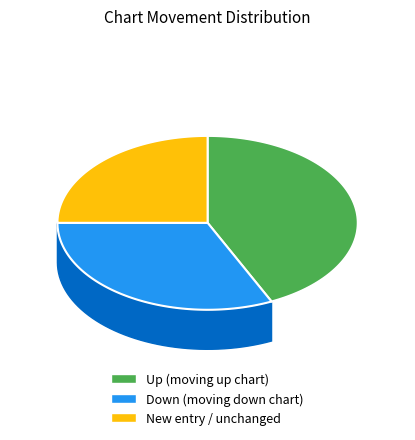

To the nearest percent, what is the average slice percentage?

33%